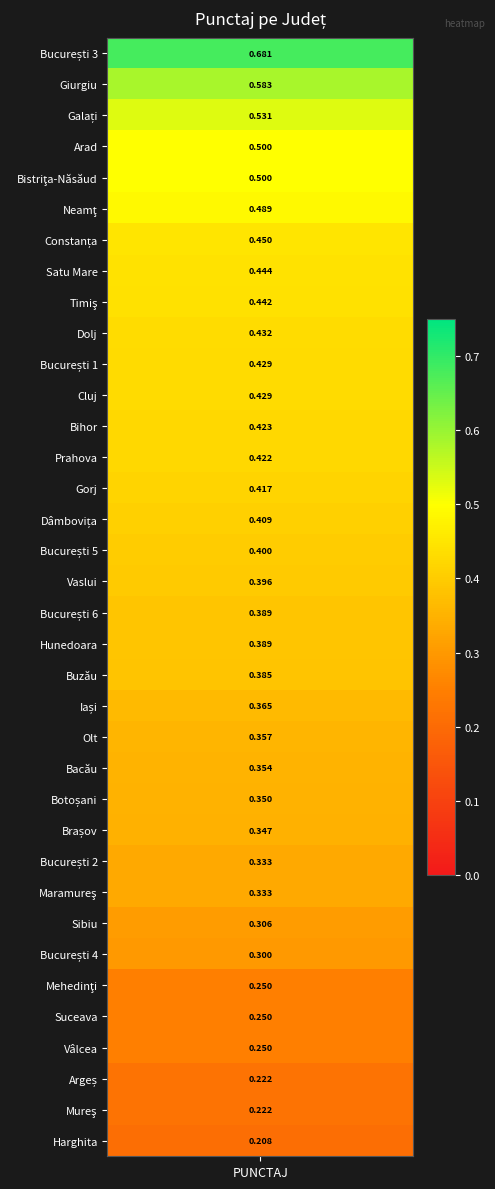

Read the value at Mehedinţi.

0.2